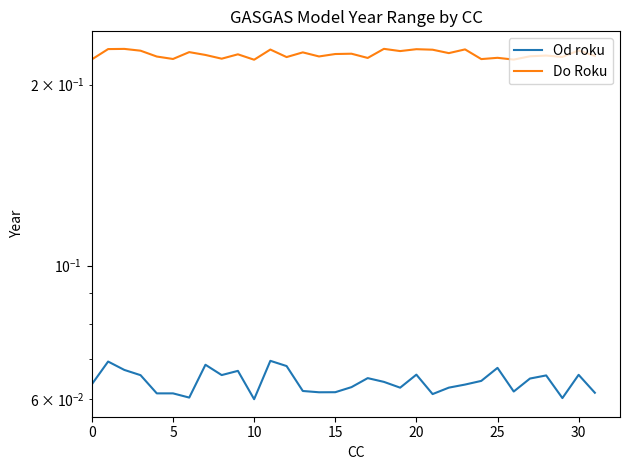

What is the value of the Do Roku point at the 4th from the left?

0.2